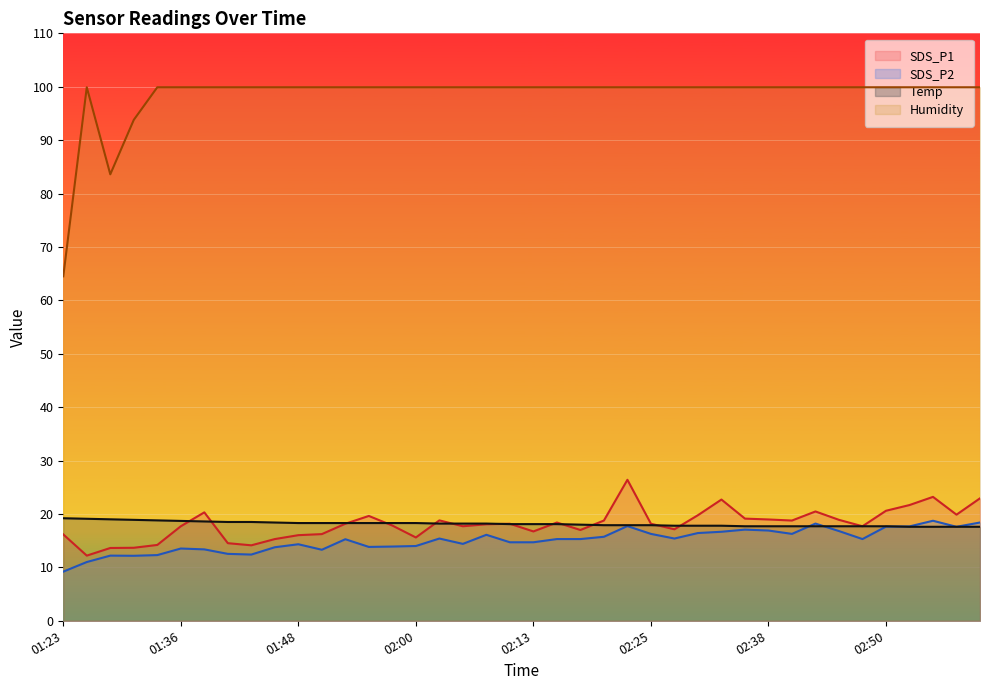

True or false: Temp and SDS_P2 cross at least once.

True